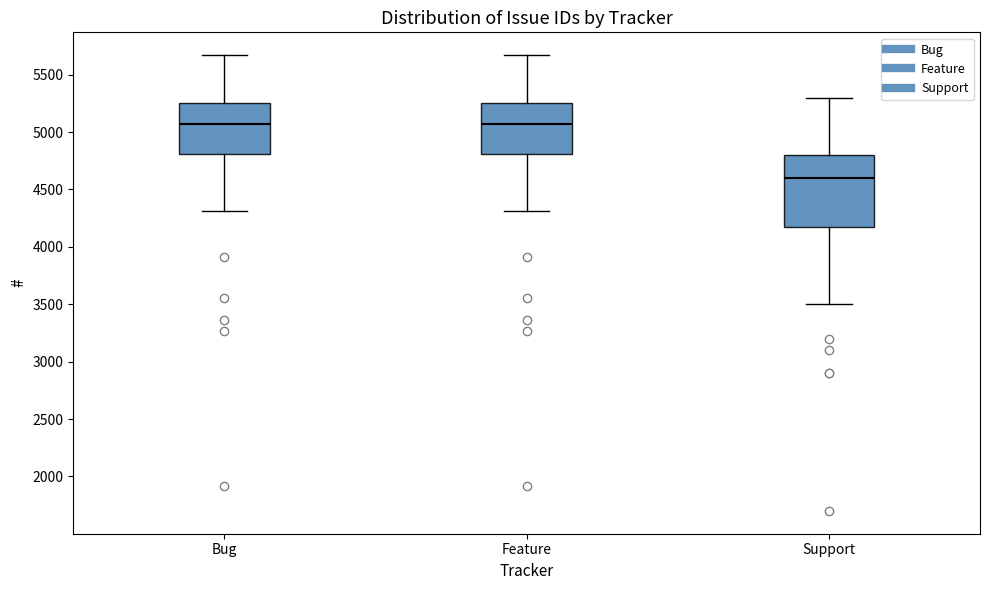

Which box has the lowest median line?

Support